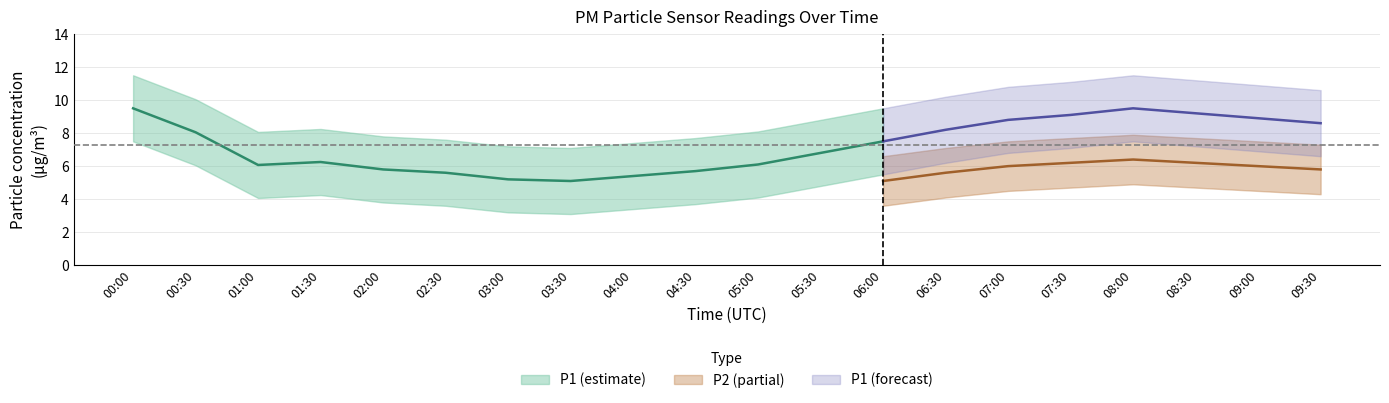

Rank the series by their maximum value, from highest to lowest.

P1_upper, P1, P2_upper, P1_lower, P2, P2_lower